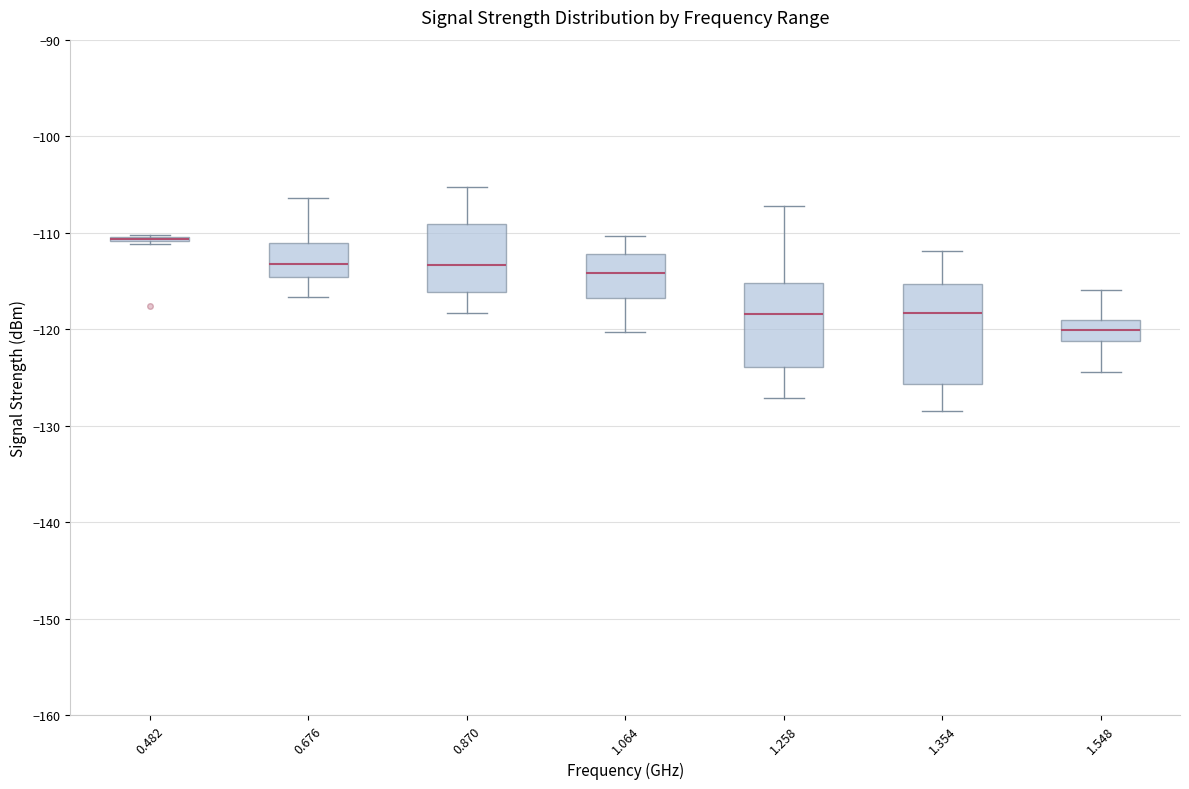

Where does the median line of the box at x = 1.064 sit on the y-axis? The values are not printed on the chart, so give them approximately, as read against the axis.

-114